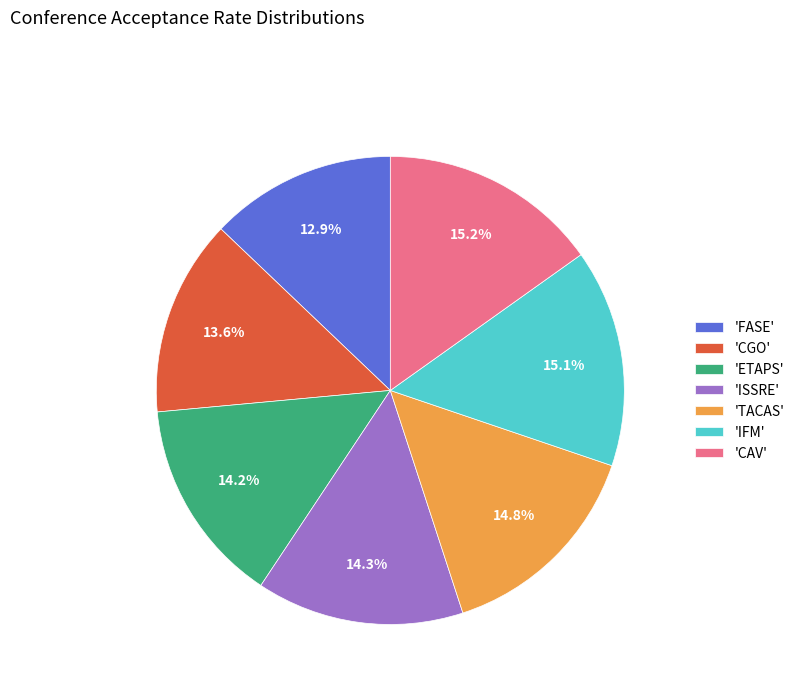

What is the ratio of the value at 'ISSRE' to the value at 'CGO'?

1.1